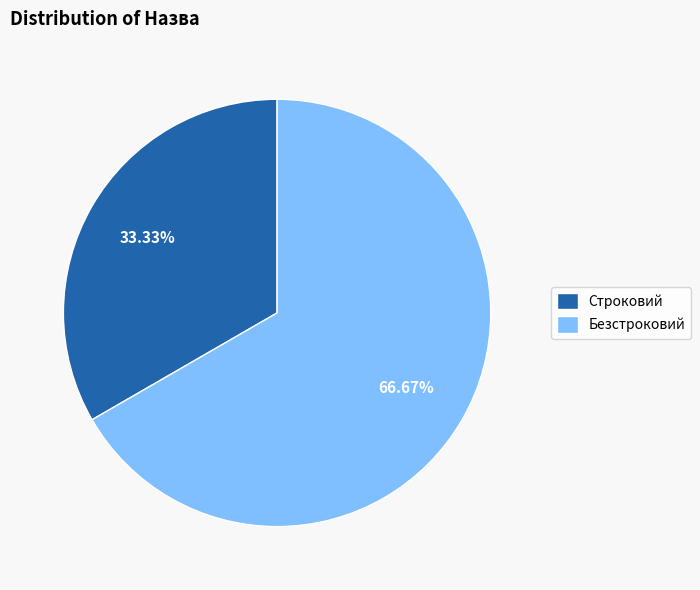

To the nearest percent, what is the average slice percentage?

50%